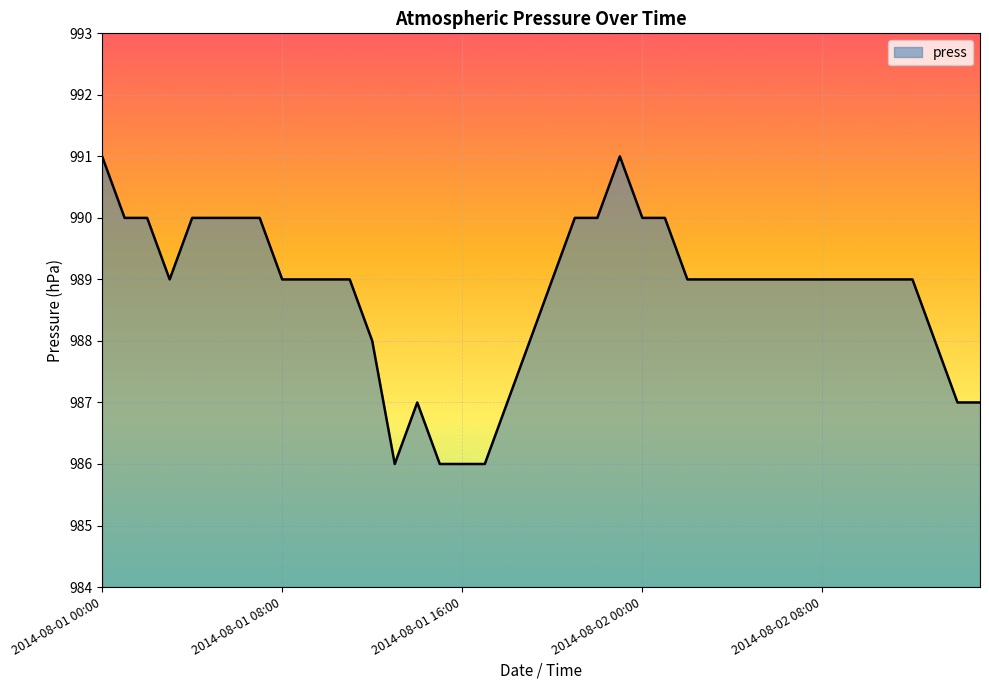

What is the greatest value displayed?

991